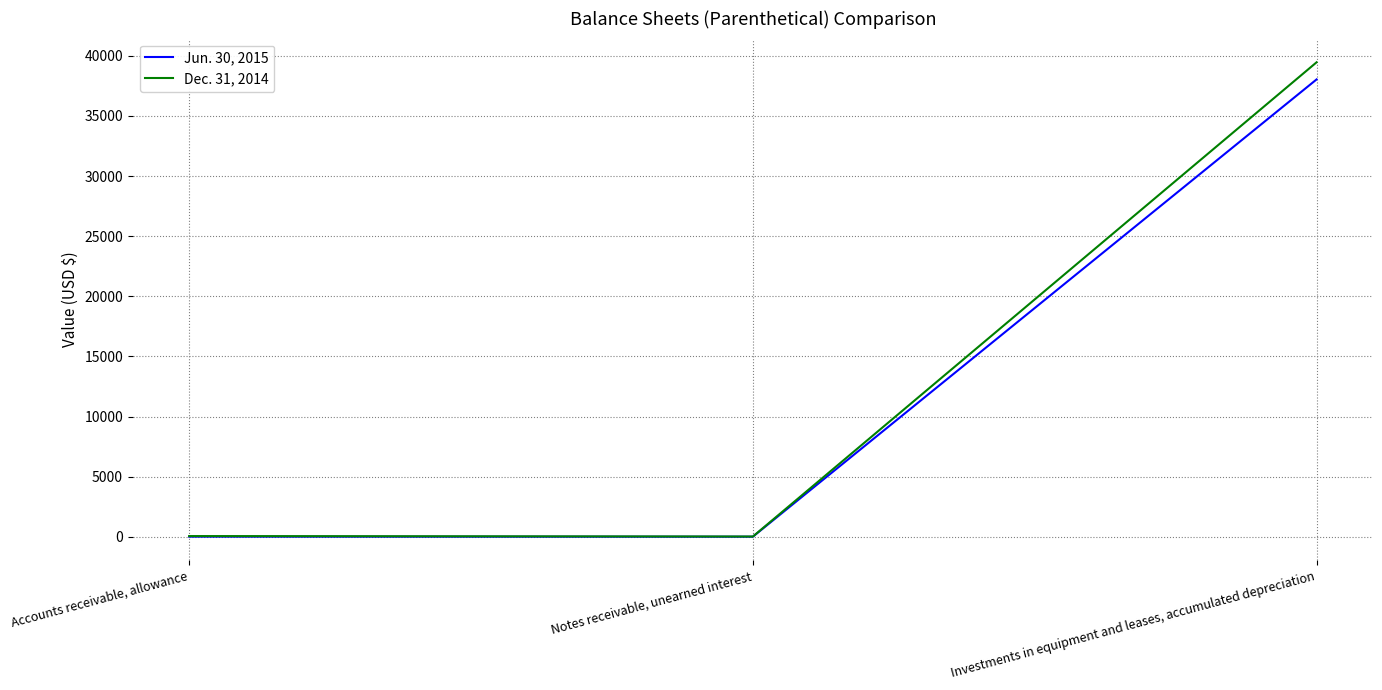

What is the greatest value displayed?

39462